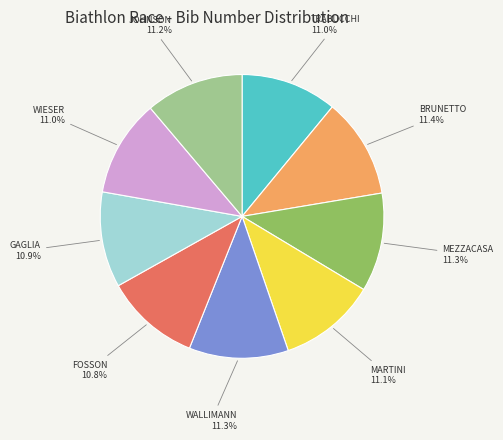

Is there a majority slice in this chart?

No